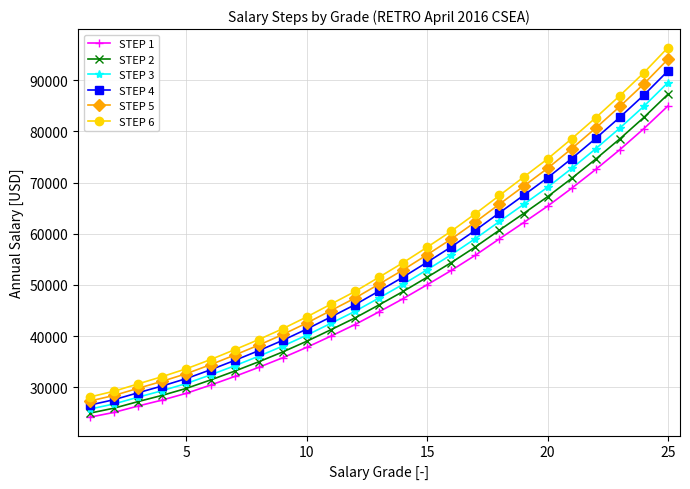

What is the value of the STEP 4 point at the 14th from the left?

51550